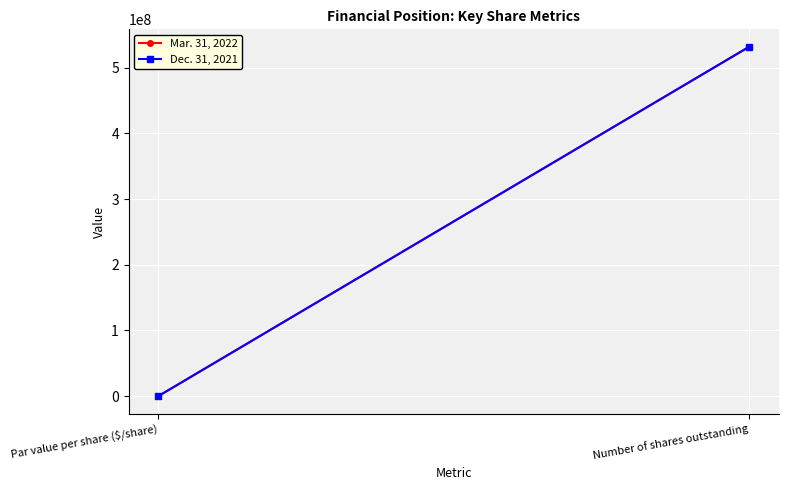

Is it true that Dec. 31, 2021 equals 0.0 at Par value per share ($/share)?

False